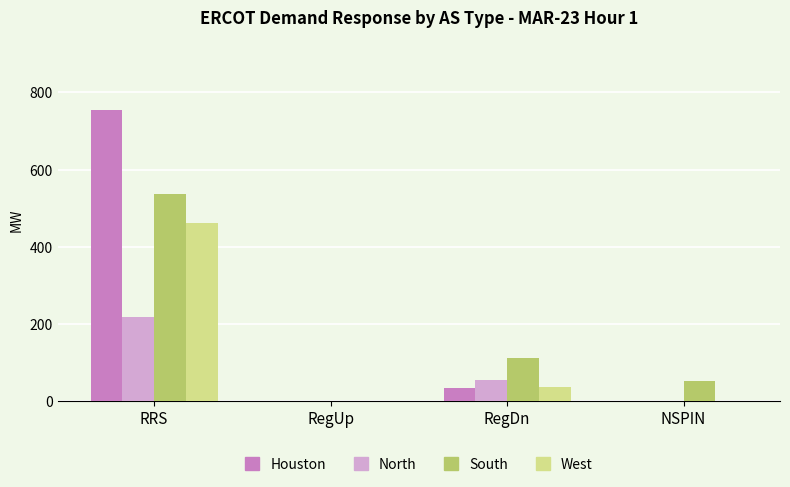

What is the sum of all West values?

501